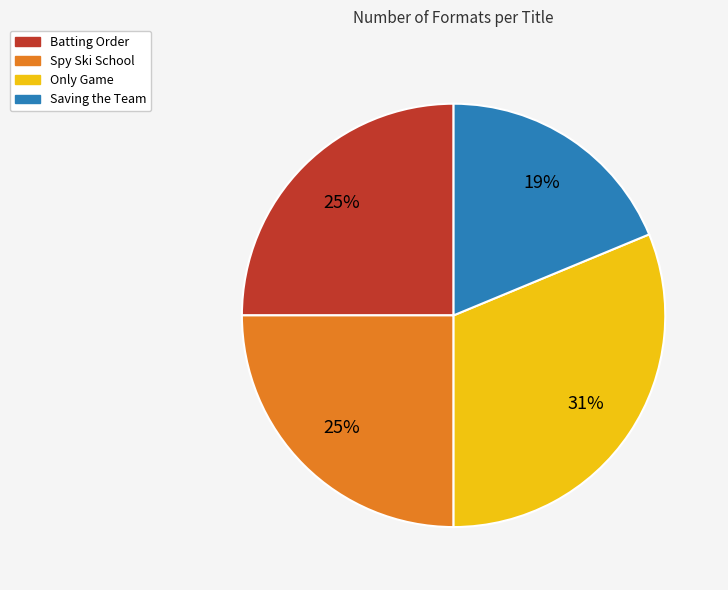

Is the sum of Saving the Team and Spy Ski School greater than half?

No